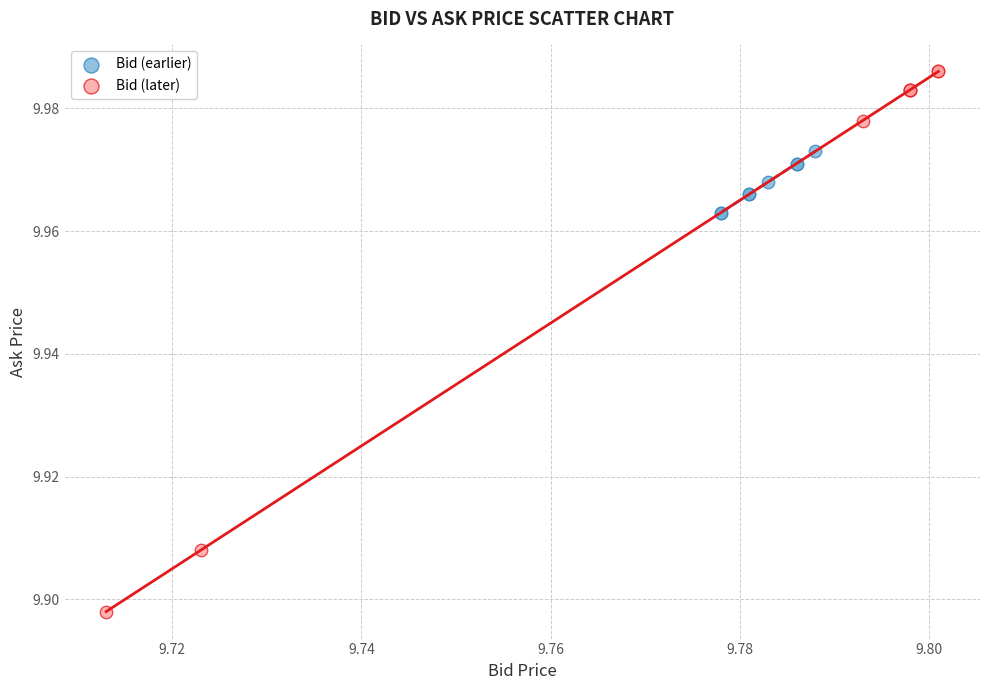

Which series contains the highest Y value?

Bid (later)